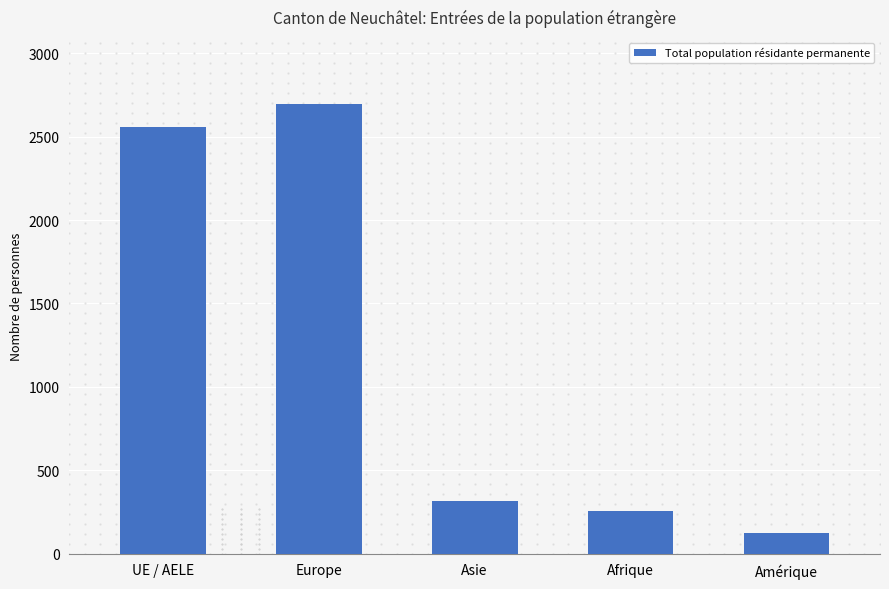

The chart shows a value of 422 at Afrique. True or false?

False